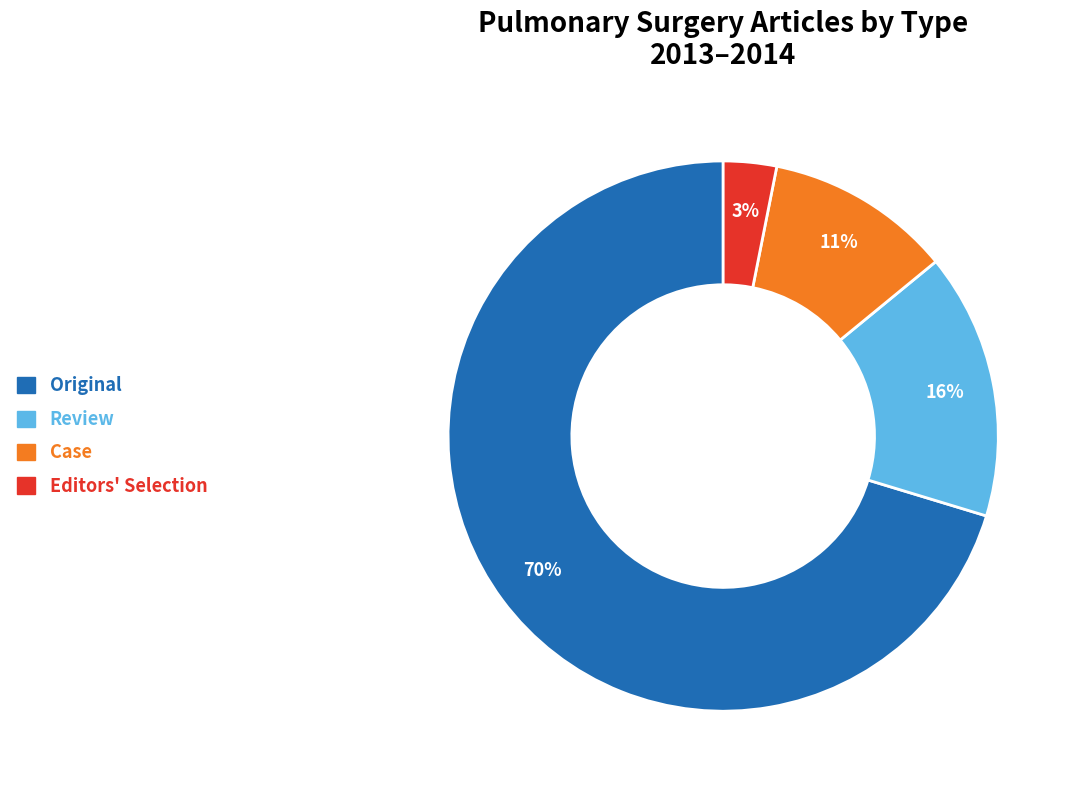

How many slices are in this pie chart?

4